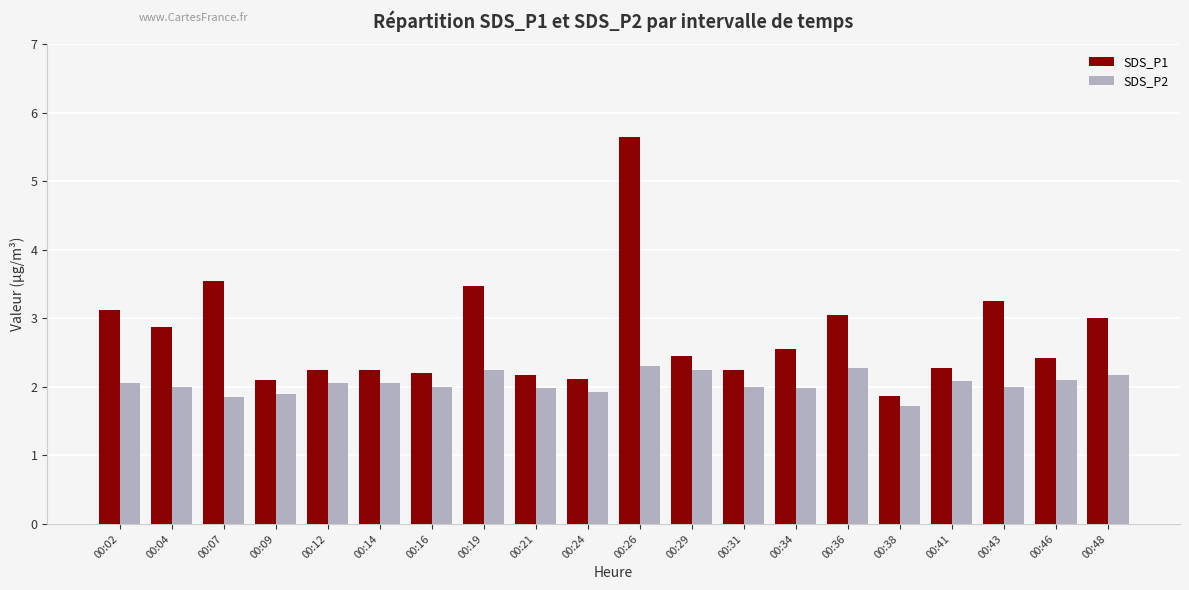

Read the SDS_P2 value at 00:07.

1.9